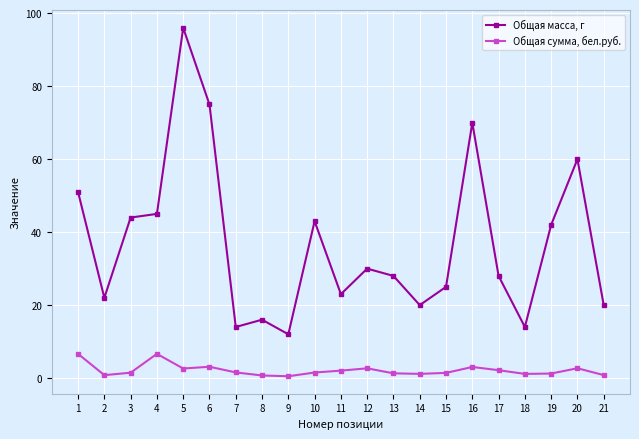

What is the spread (max minus min) of values at 6?

71.9